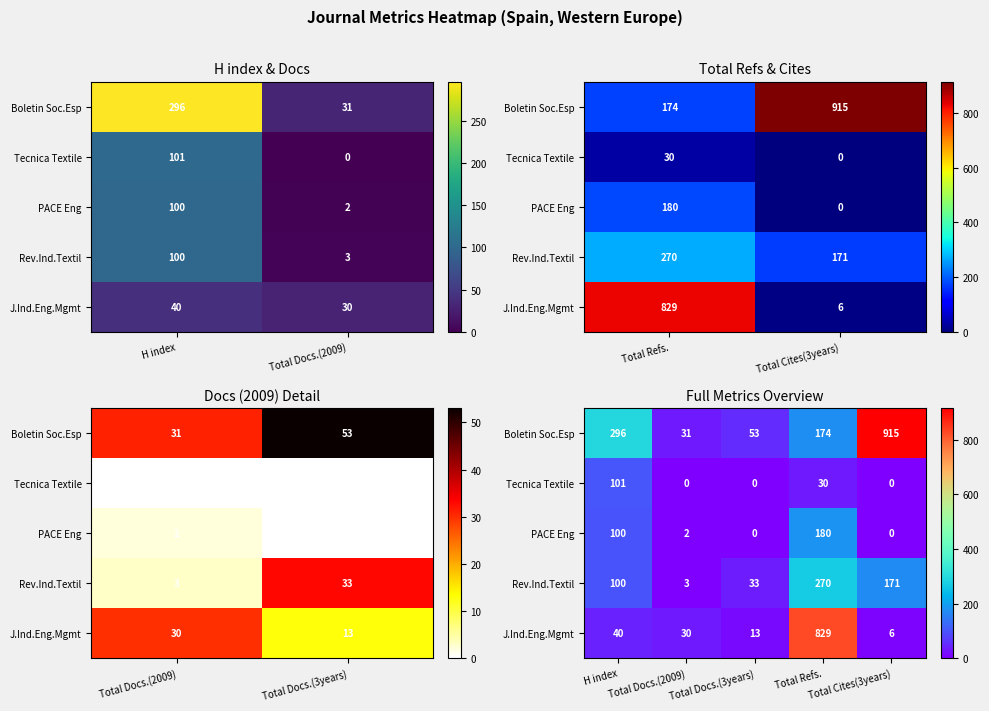

At H index, list the series in order from largest to smallest.

Boletin Soc.Esp, Tecnica Textile, PACE Eng, Rev.Ind.Textil, J.Ind.Eng.Mgmt